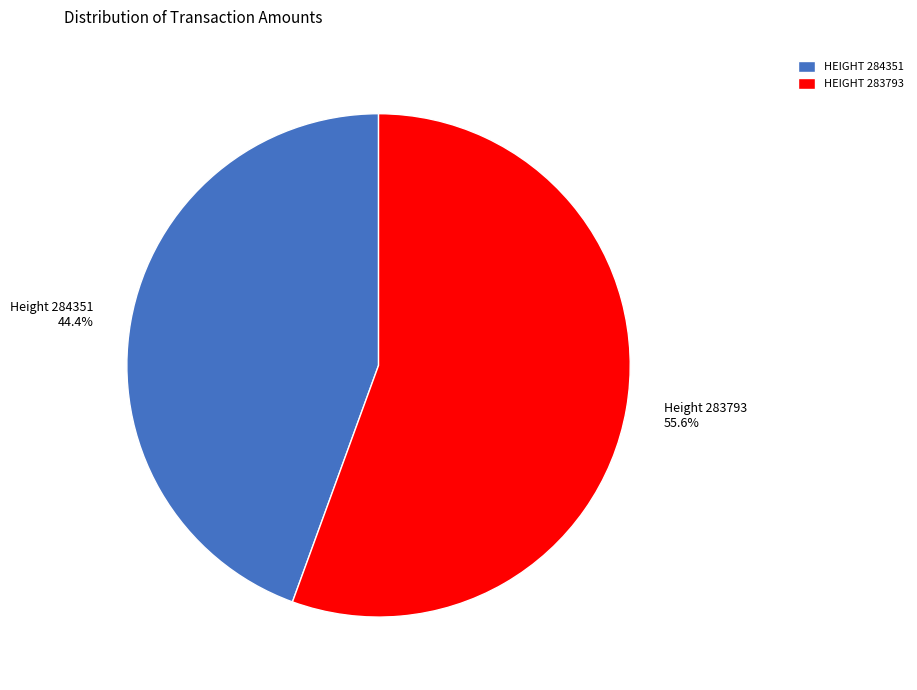

Which has a higher value, Height 284351 44.4% or Height 283793 55.6%?

Height 283793 55.6%